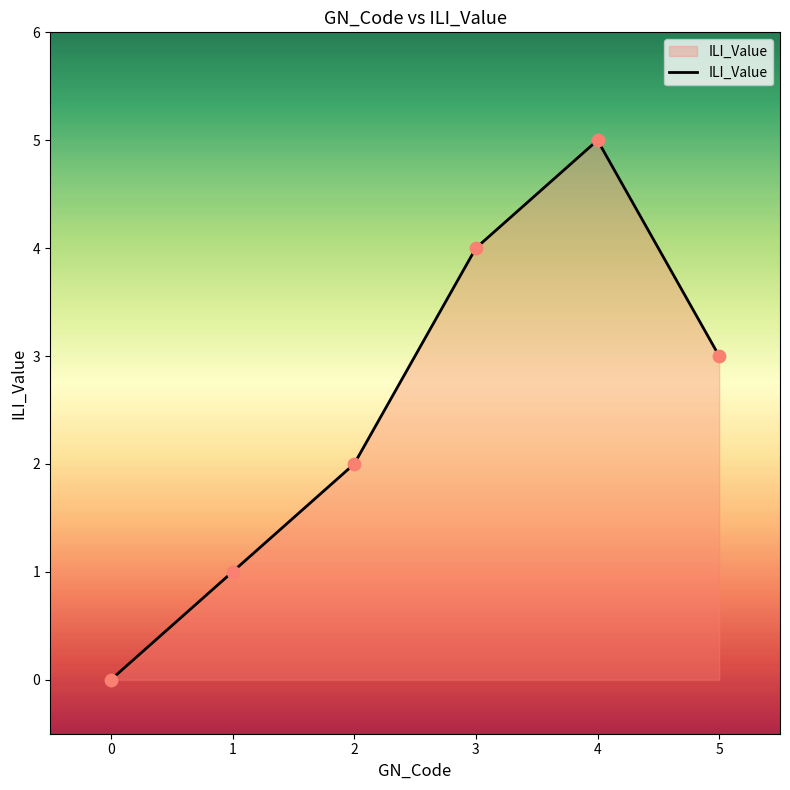

What is the ratio of the value at 2 to the value at 5?

0.7